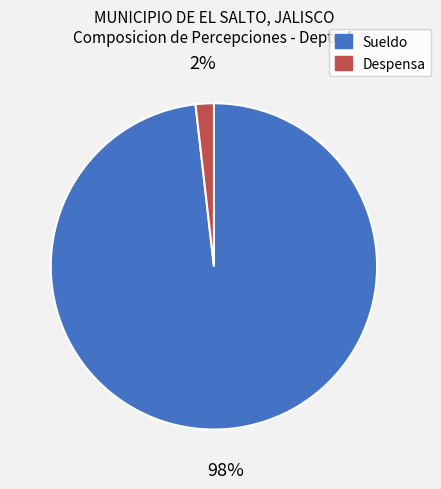

Between Despensa and Sueldo, which is larger?

Sueldo